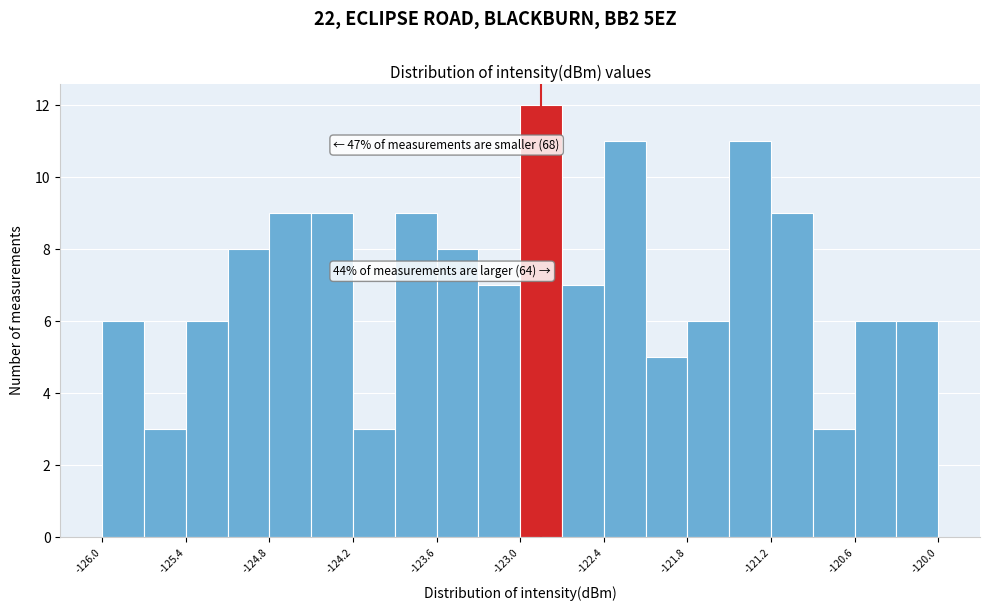

Read against the x-axis, roughly where is the centre of the tallest bar?

-122.9